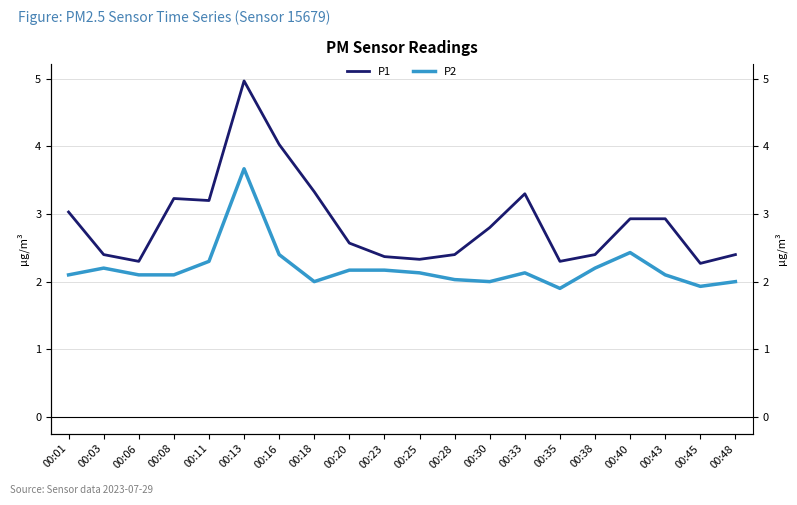

Rank the series by their maximum value, from lowest to highest.

P2, P1